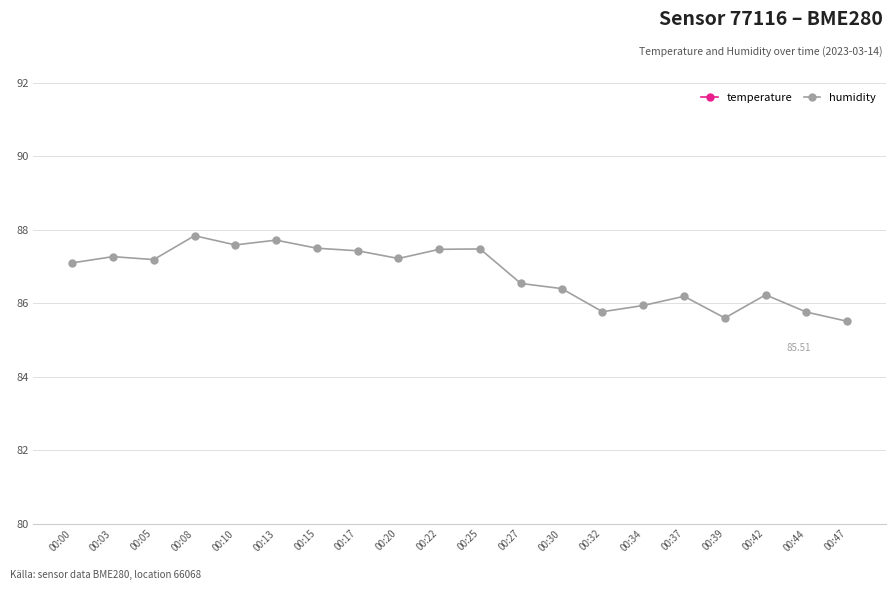

What is the value of the temperature point at the 14th from the left?

9.5